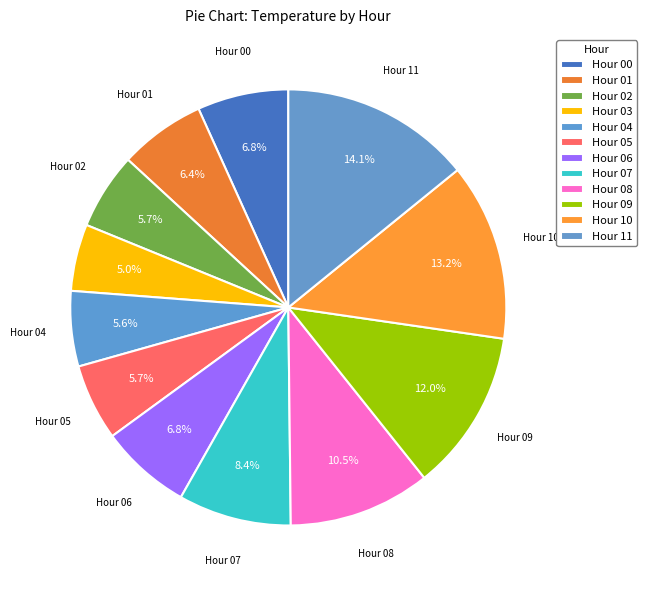

True or false: Hour 10 accounts for 1% of the total.

False